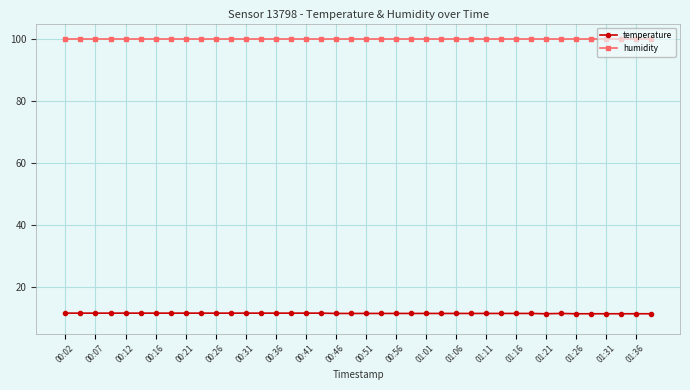

What is the average value of the temperature series?

11.5